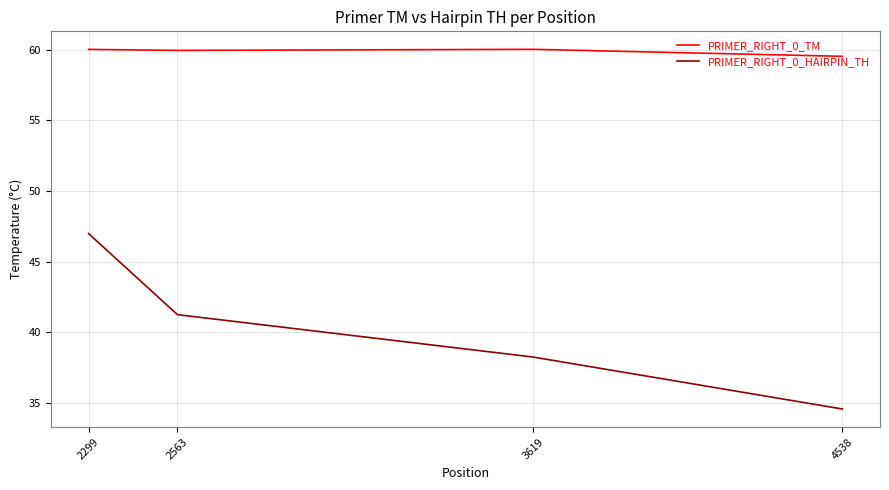

True or false: PRIMER_RIGHT_0_HAIRPIN_TH has more than 0 points higher than both neighbors.

False